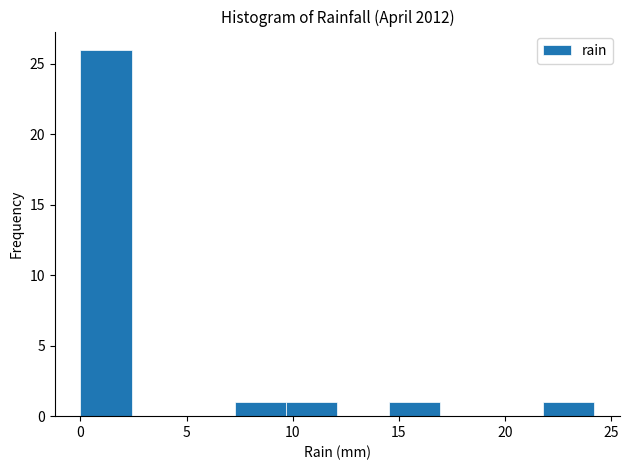

How tall is the bar that spans 14.5 to 17.0 on the x-axis? Neither the bar edges nor the heights are printed on the chart, so give them approximately, as read against the axes.

1